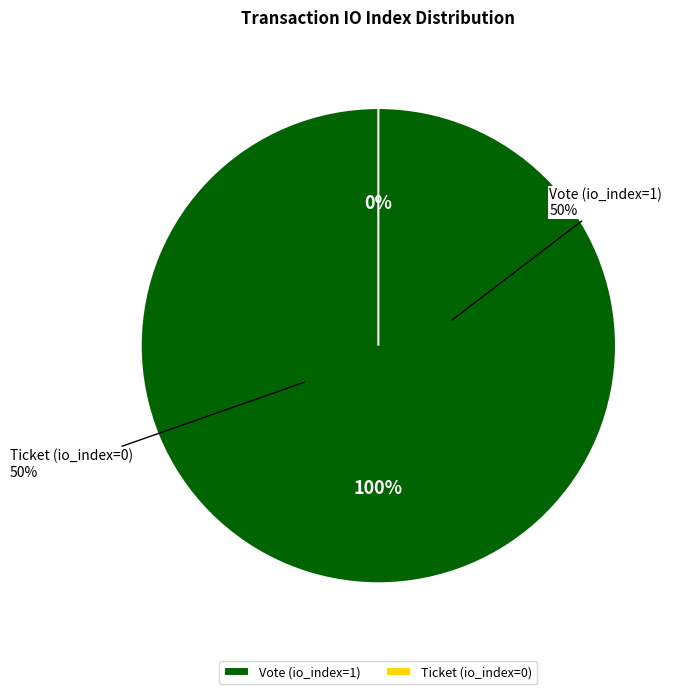

What percentage do Vote (io_index=1) and Ticket (io_index=0) together represent?

100.0%